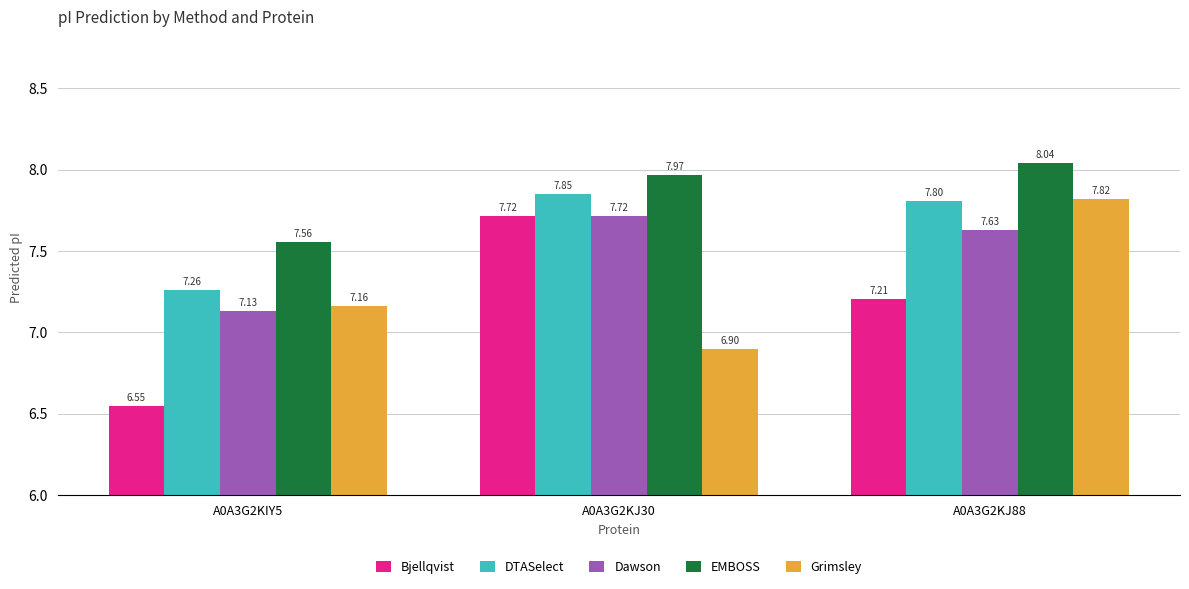

What is the difference between the DTASelect values at A0A3G2KJ88 and A0A3G2KIY5?

0.5